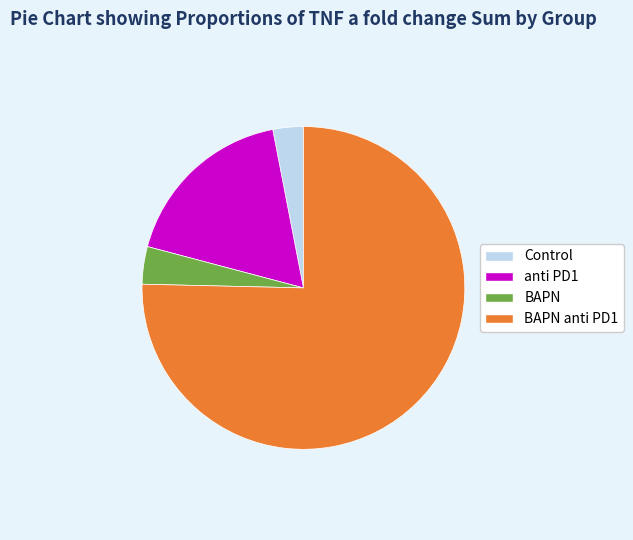

How many slices are in this pie chart?

4